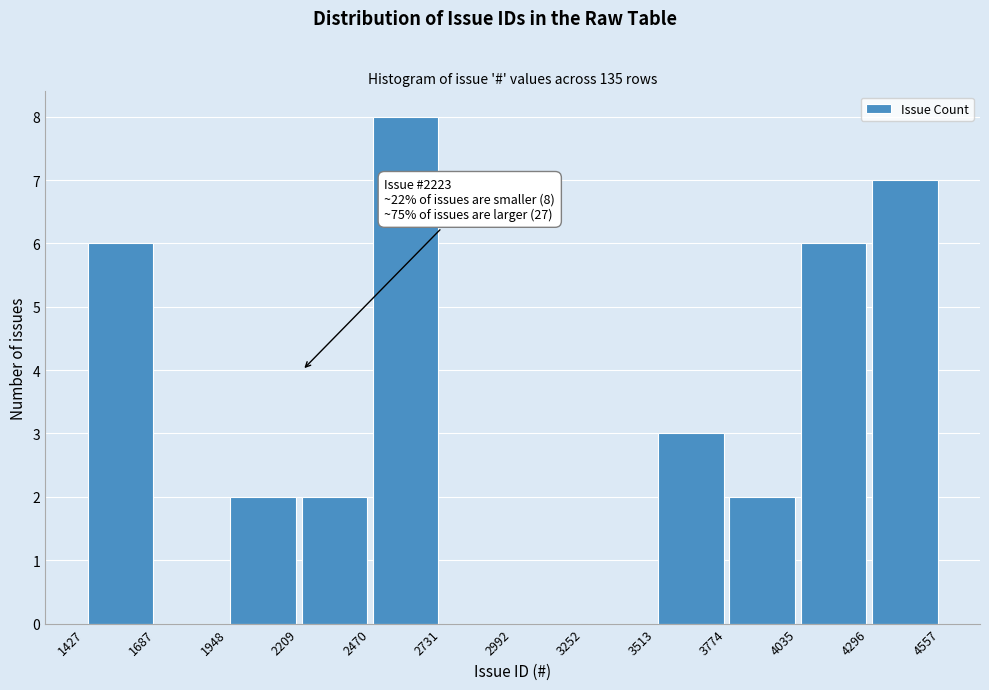

Which range on the x-axis has the tallest bar?

2470 to 2731